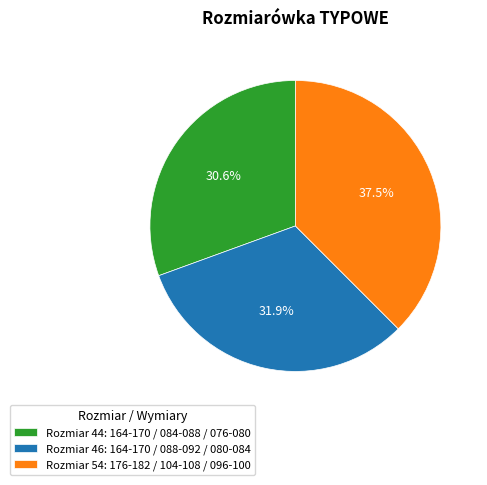

Combined, do Rozmiar 46: 164-170 / 088-092 / 080-084 and Rozmiar 54: 176-182 / 104-108 / 096-100 account for over 50%?

Yes